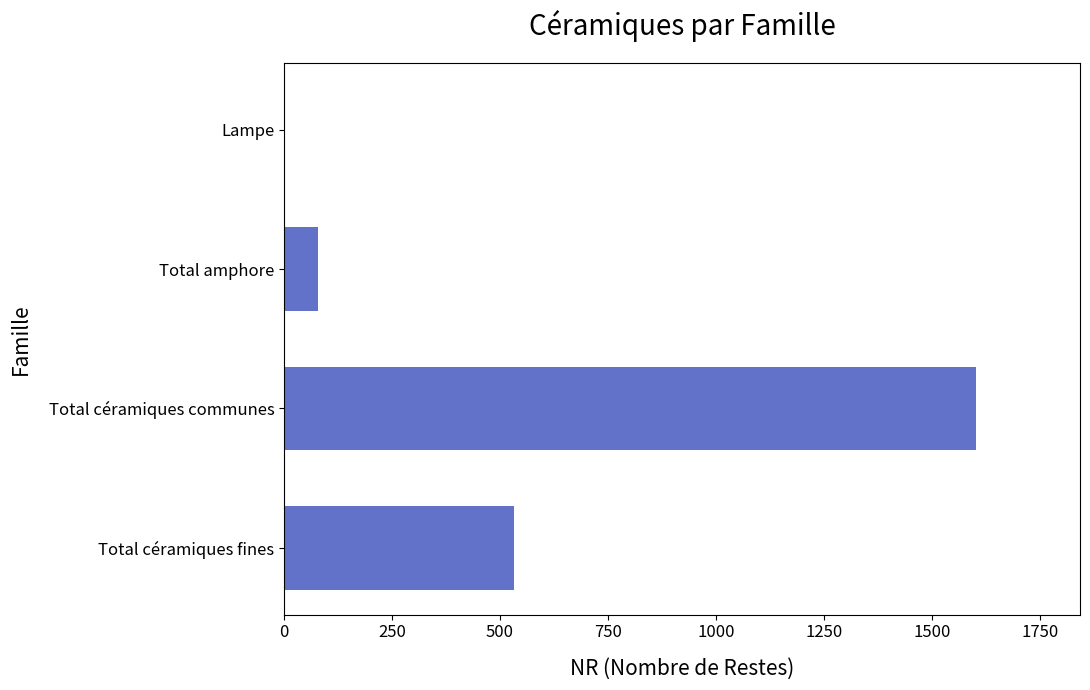

What is the change in value from Total céramiques fines to Total amphore?

-453